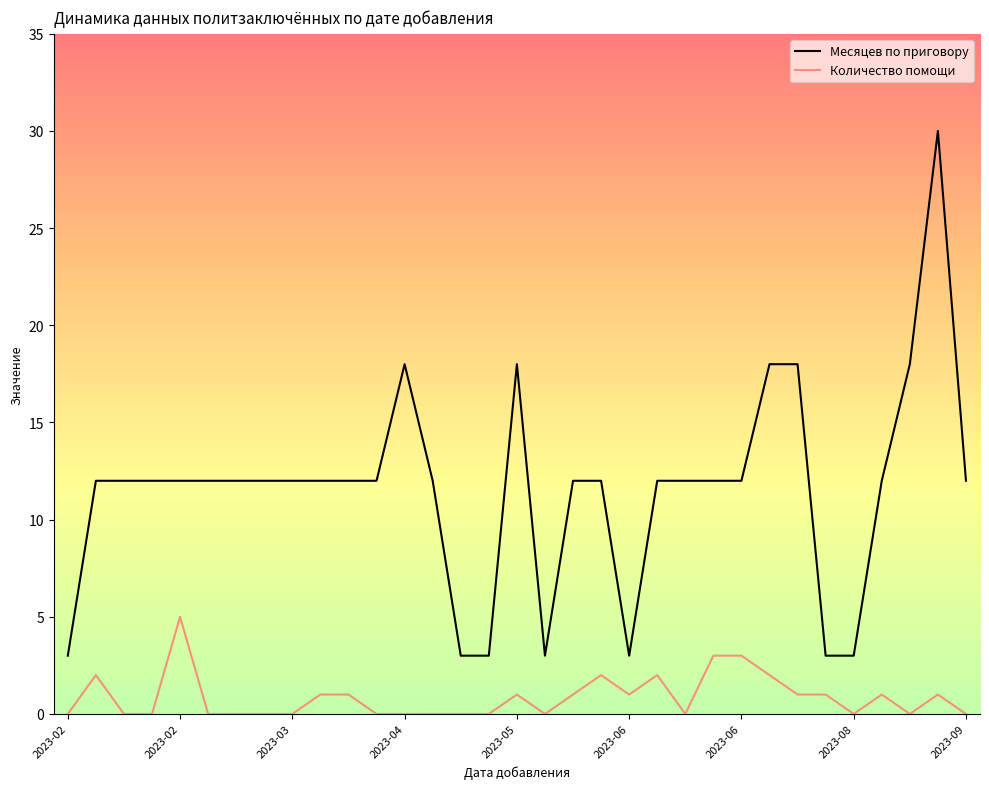

Rank the series by their maximum value, from lowest to highest.

Количество помощи, Месяцев по приговору